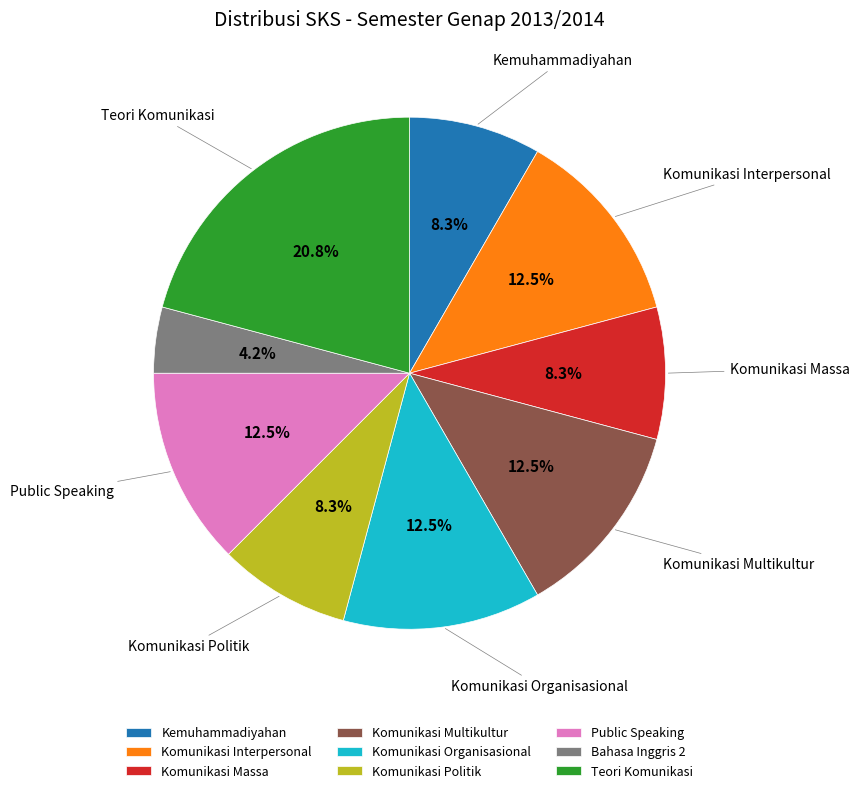

Does any single category account for the majority?

No